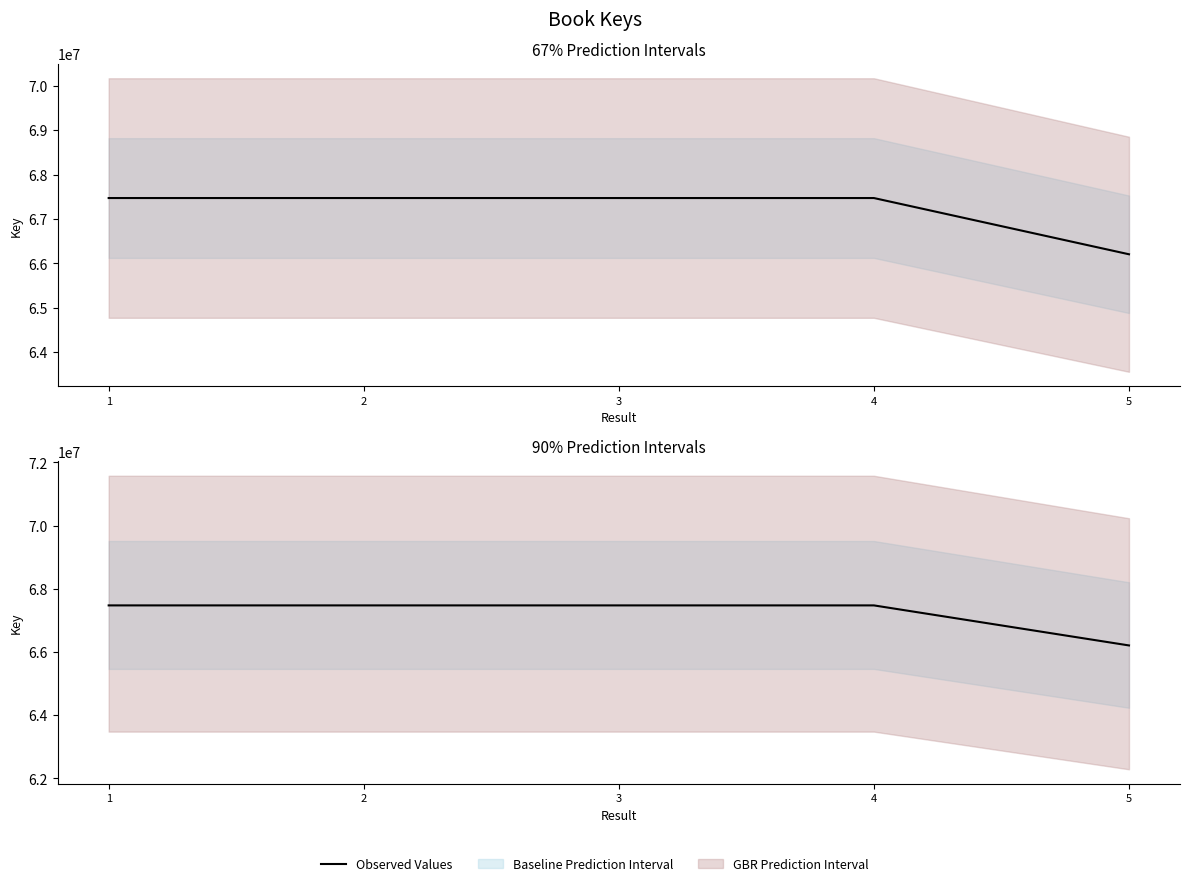

Reading left to right, transcribe all the data shown in this chart.

1=67472342	2=67472375	3=67472297	4=67472309	5=66205079